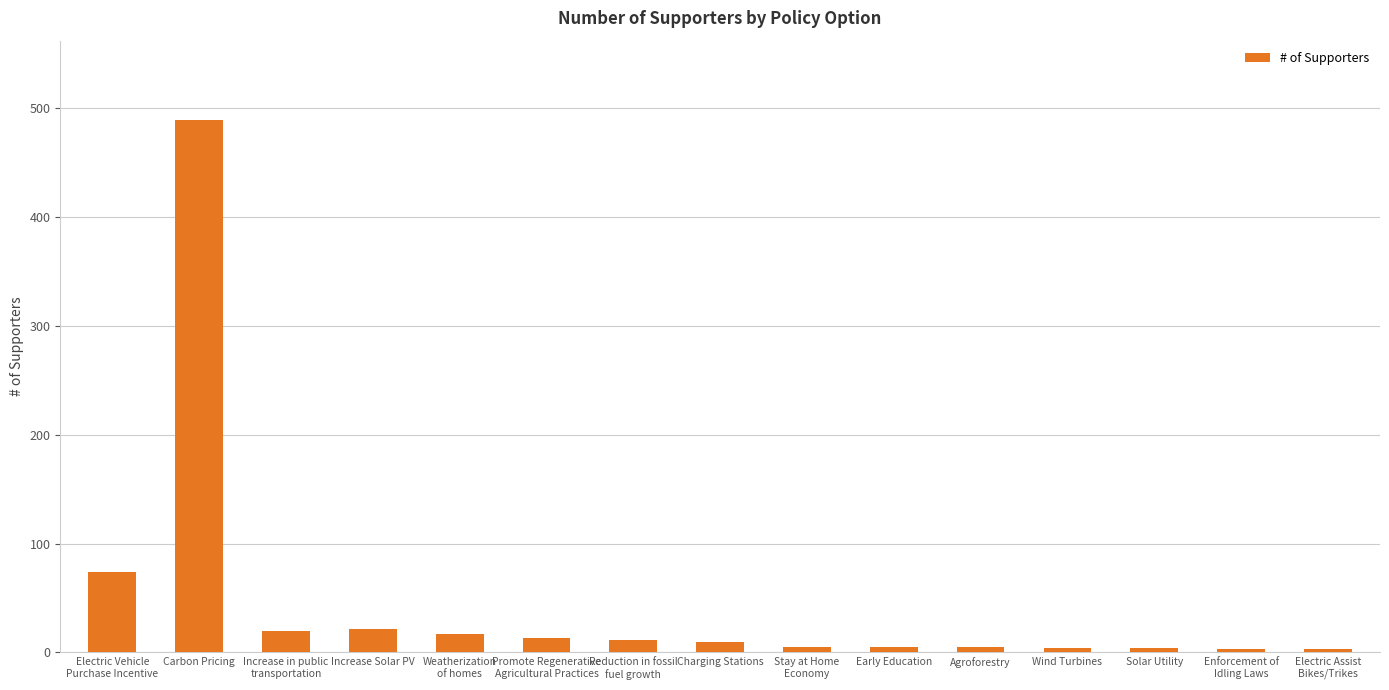

How many categories are shown in the chart?

15